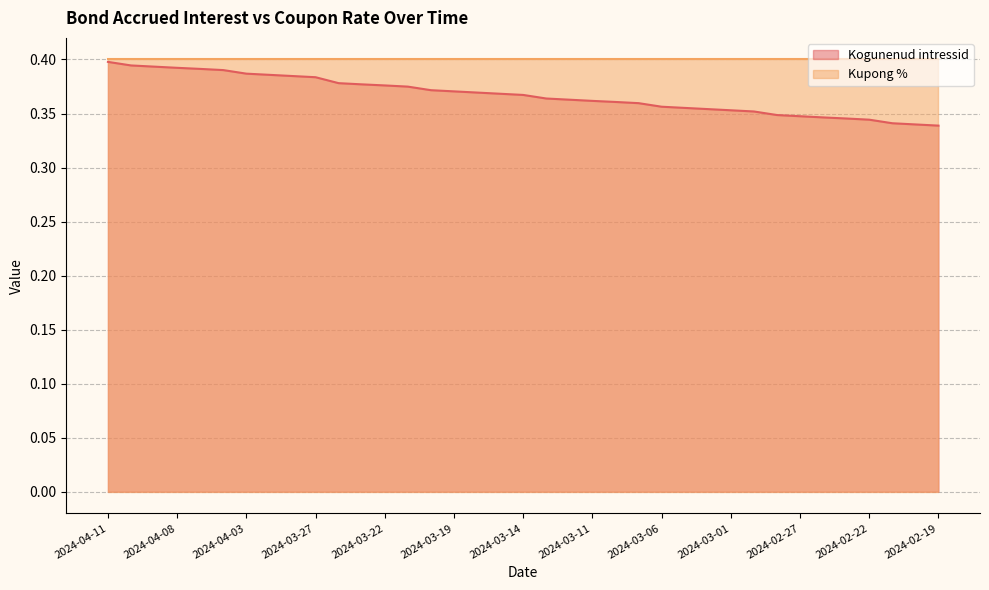

Reading left to right, extract all data points from this chart.

2024-04-11=0.4	2024-04-10=0.4	2024-04-09=0.4	2024-04-08=0.4	2024-04-05=0.4	2024-04-04=0.4	2024-04-03=0.4	2024-04-02=0.4	2024-03-28=0.4	2024-03-27=0.4	2024-03-26=0.4	2024-03-25=0.4	2024-03-22=0.4	2024-03-21=0.4	2024-03-20=0.4	2024-03-19=0.4	2024-03-18=0.4	2024-03-15=0.4	2024-03-14=0.4	2024-03-13=0.4	2024-03-12=0.4	2024-03-11=0.4	2024-03-08=0.4	2024-03-07=0.4	2024-03-06=0.4	2024-03-05=0.4	2024-03-04=0.4	2024-03-01=0.4	2024-02-29=0.4	2024-02-28=0.3	2024-02-27=0.3	2024-02-26=0.3	2024-02-23=0.3	2024-02-22=0.3	2024-02-21=0.3	2024-02-20=0.3	2024-02-19=0.3